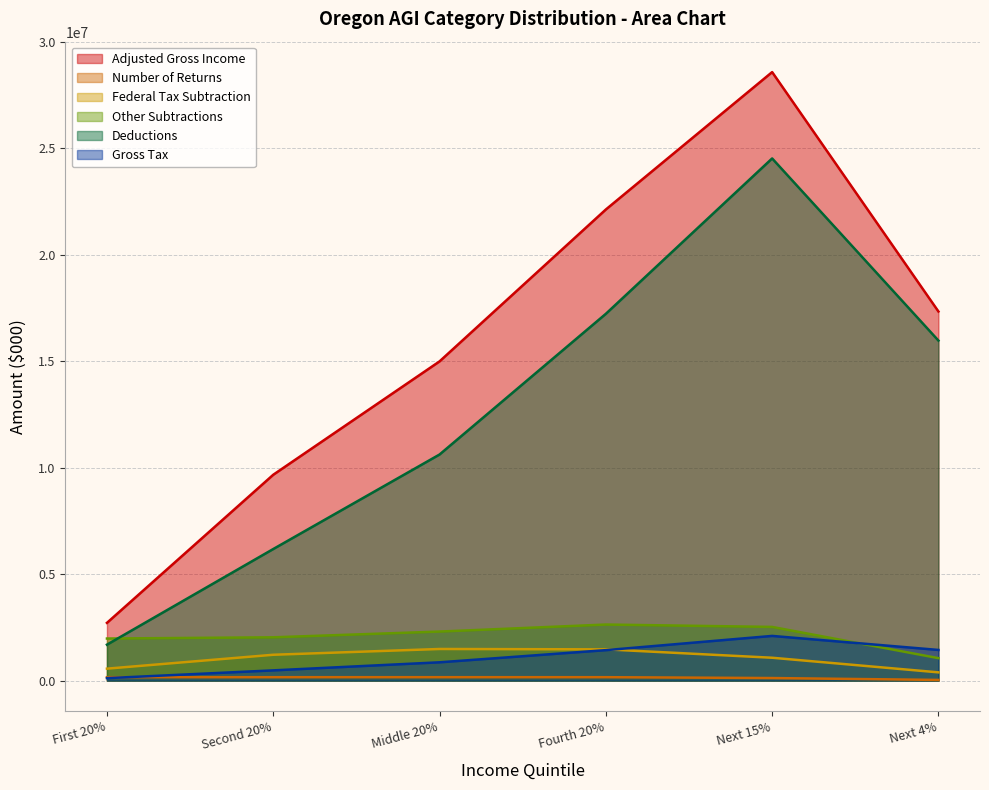

Reading left to right, extract all data points from this chart.

Adjusted Gross Income: First 20%=2711652	Second 20%=9666393	Middle 20%=14989082	Fourth 20%=22121133	Next 15%=28573210	Next 4%=17332230
Number of Returns: First 20%=160590	Second 20%=160598	Middle 20%=160599	Fourth 20%=160594	Next 15%=120448	Next 4%=32119
Federal Tax Subtraction: First 20%=561352	Second 20%=1214039	Middle 20%=1485179	Fourth 20%=1467992	Next 15%=1073889	Next 4%=387585
Other Subtractions: First 20%=1976118	Second 20%=2033403	Middle 20%=2303298	Fourth 20%=2632804	Next 15%=2521275	Next 4%=1054132
Deductions: First 20%=1687707	Second 20%=6178777	Middle 20%=10616404	Fourth 20%=17222794	Next 15%=24518683	Next 4%=15966370
Gross Tax: First 20%=115738	Second 20%=481041	Middle 20%=859691	Fourth 20%=1430770	Next 15%=2098722	Next 4%=1440185